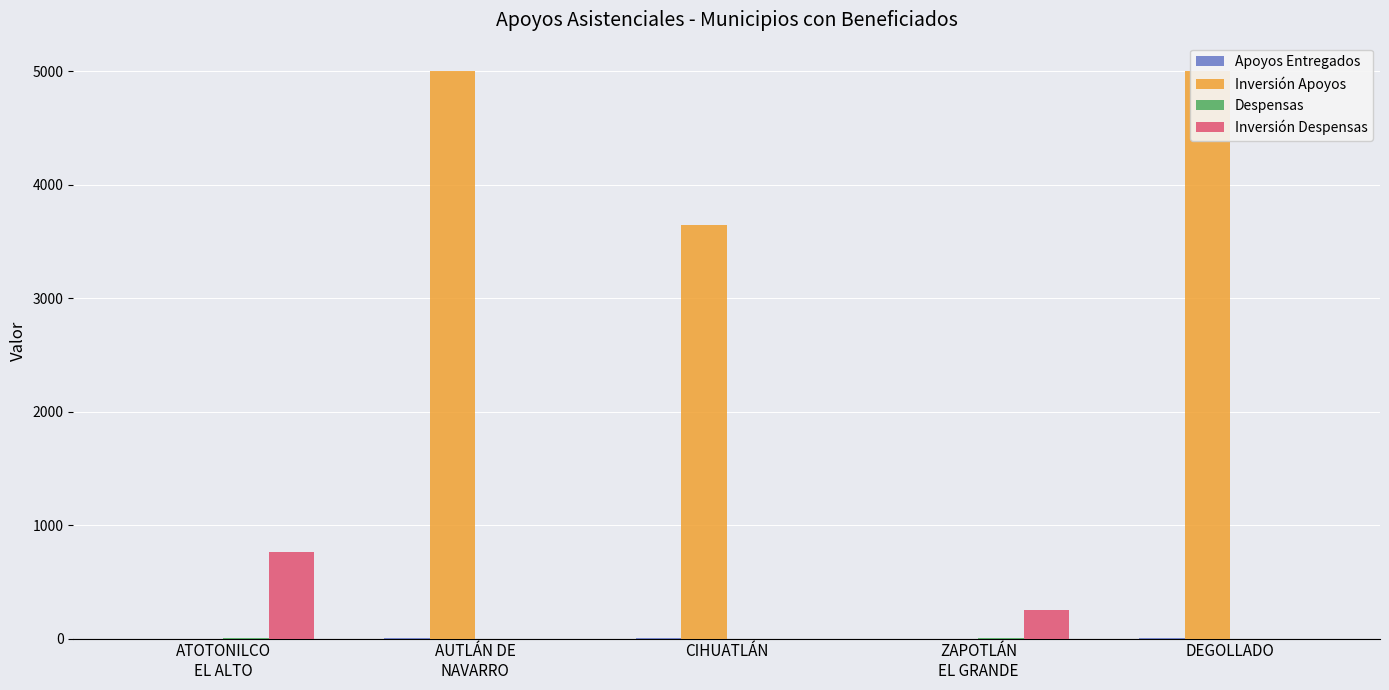

Which series has the largest total across all categories?

Inversión Apoyos